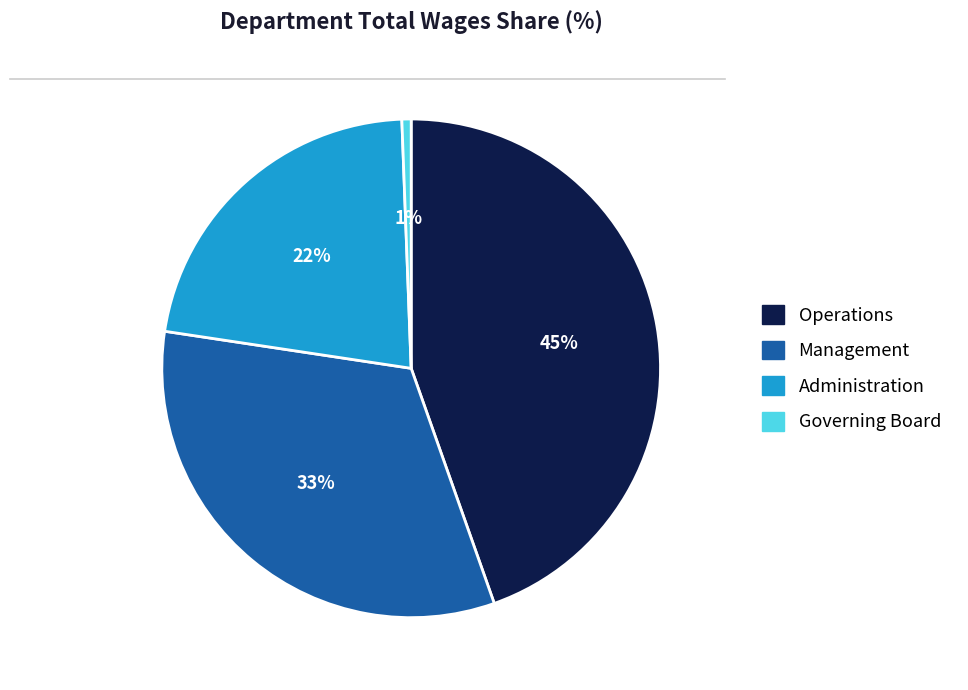

Count the number of slices in the pie.

4